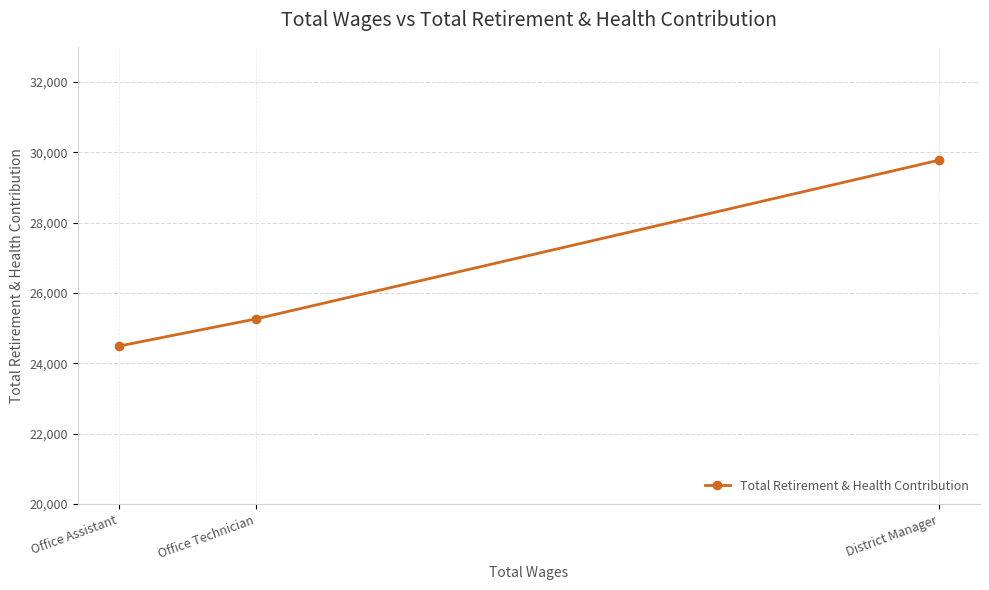

Reading left to right, extract all data points from this chart.

Office Assistant=24490	Office Technician=25265	District Manager=29777